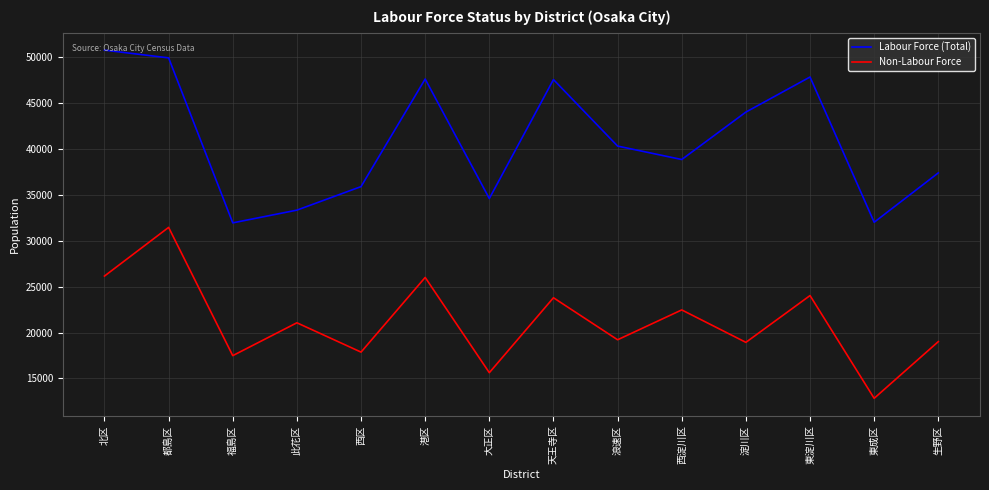

Which series has the largest total across all categories?

Labour Force (Total)